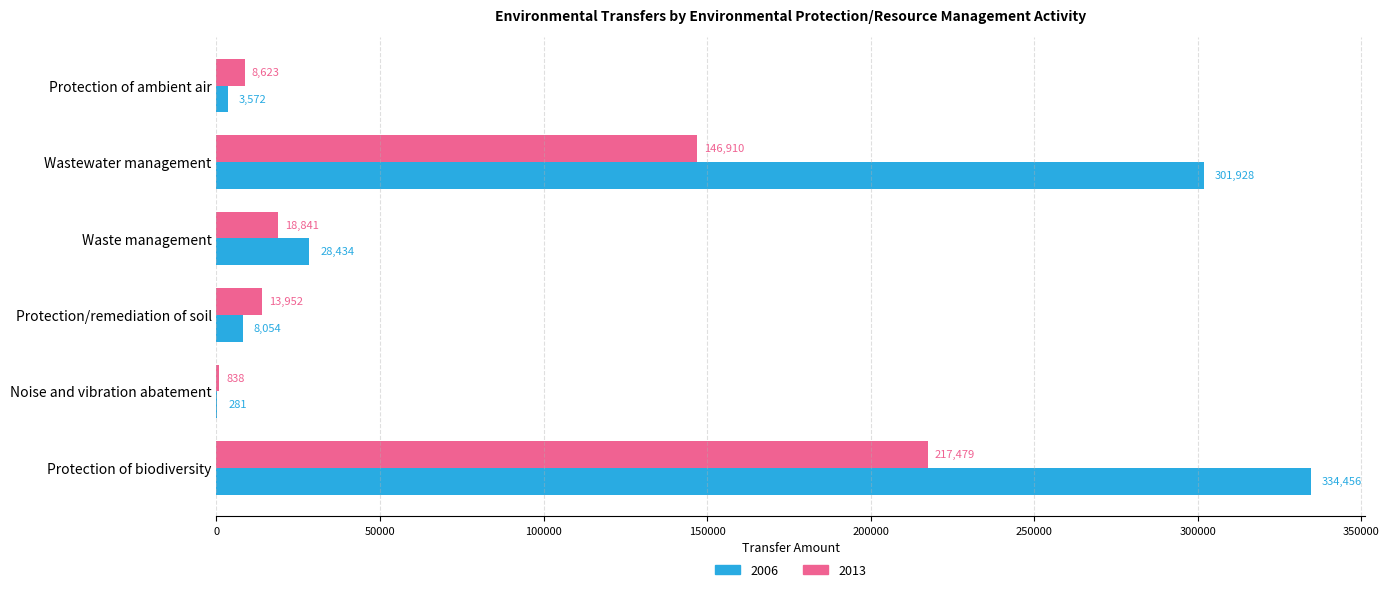

Between Protection of ambient air and Protection/remediation of soil, which series saw the biggest shift?

2013